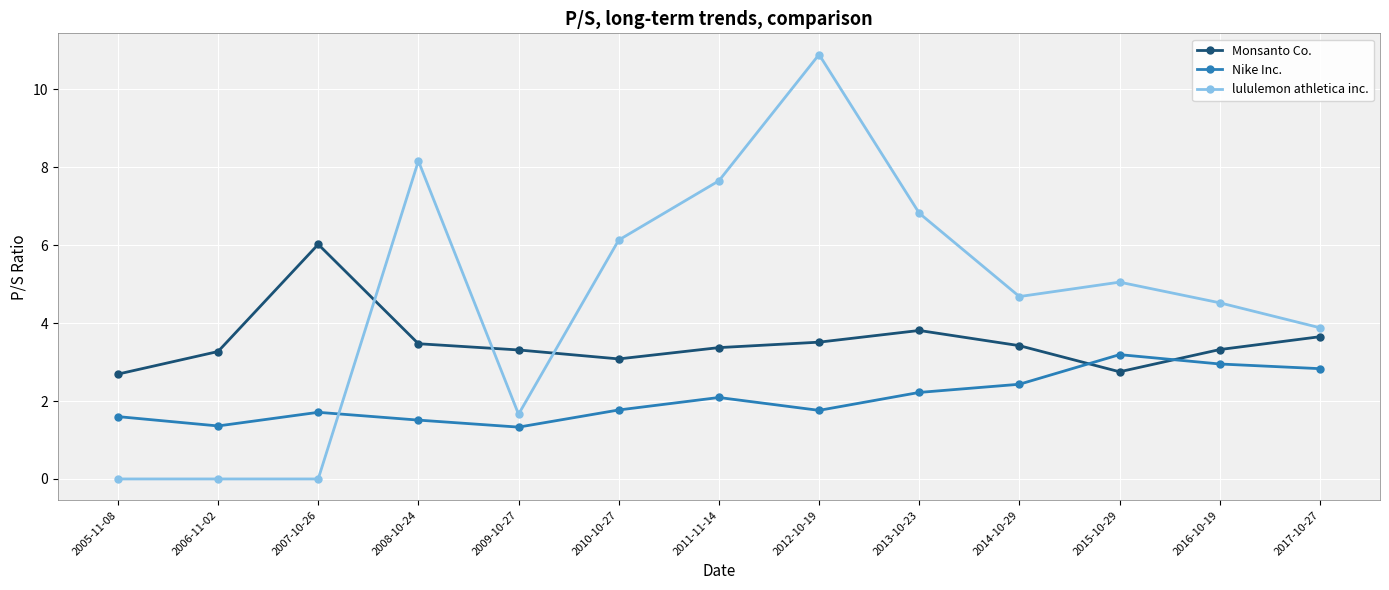

Does the chart have visible grid lines?

Yes